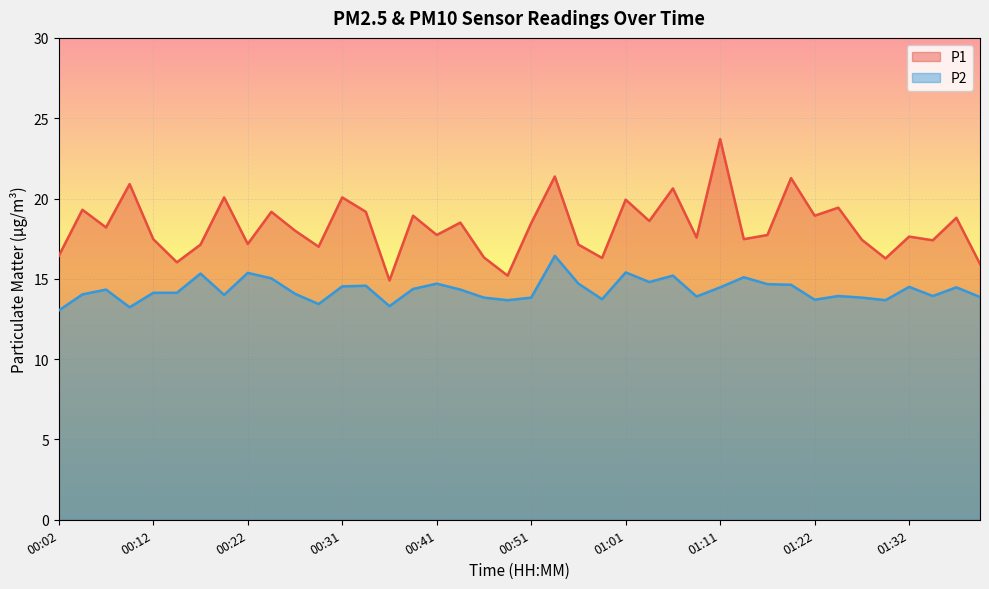

True or false: P2 and P1 cross at least once.

False